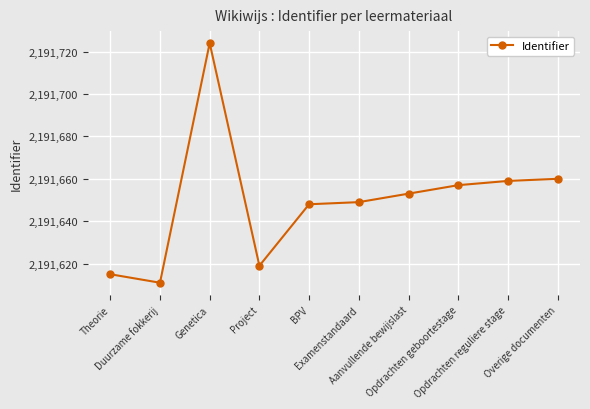

Rank the categories by value from lowest to highest.

Duurzame fokkerij, Theorie, Project, BPV, Examenstandaard, Aanvullende bewijslast, Opdrachten geboortestage, Opdrachten reguliere stage, Overige documenten, Genetica